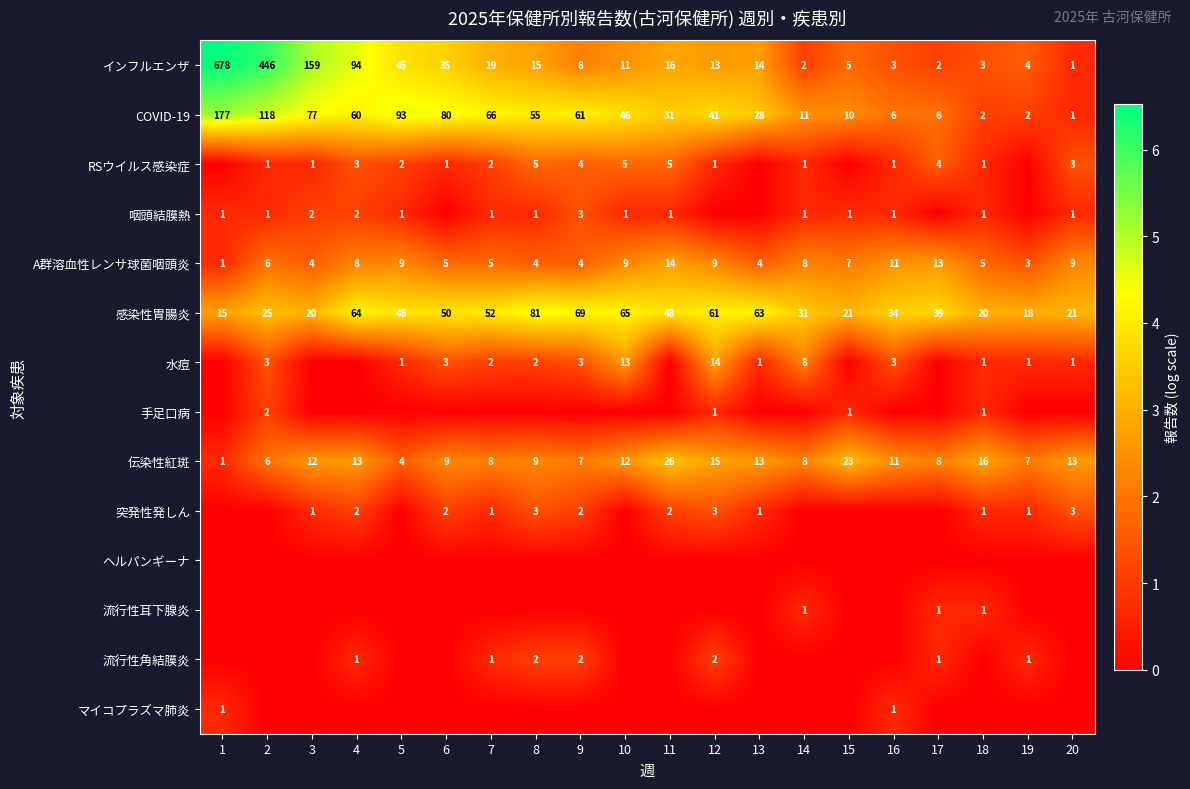

What is the difference between the 感染性胃腸炎 values at 7 and 10?

13